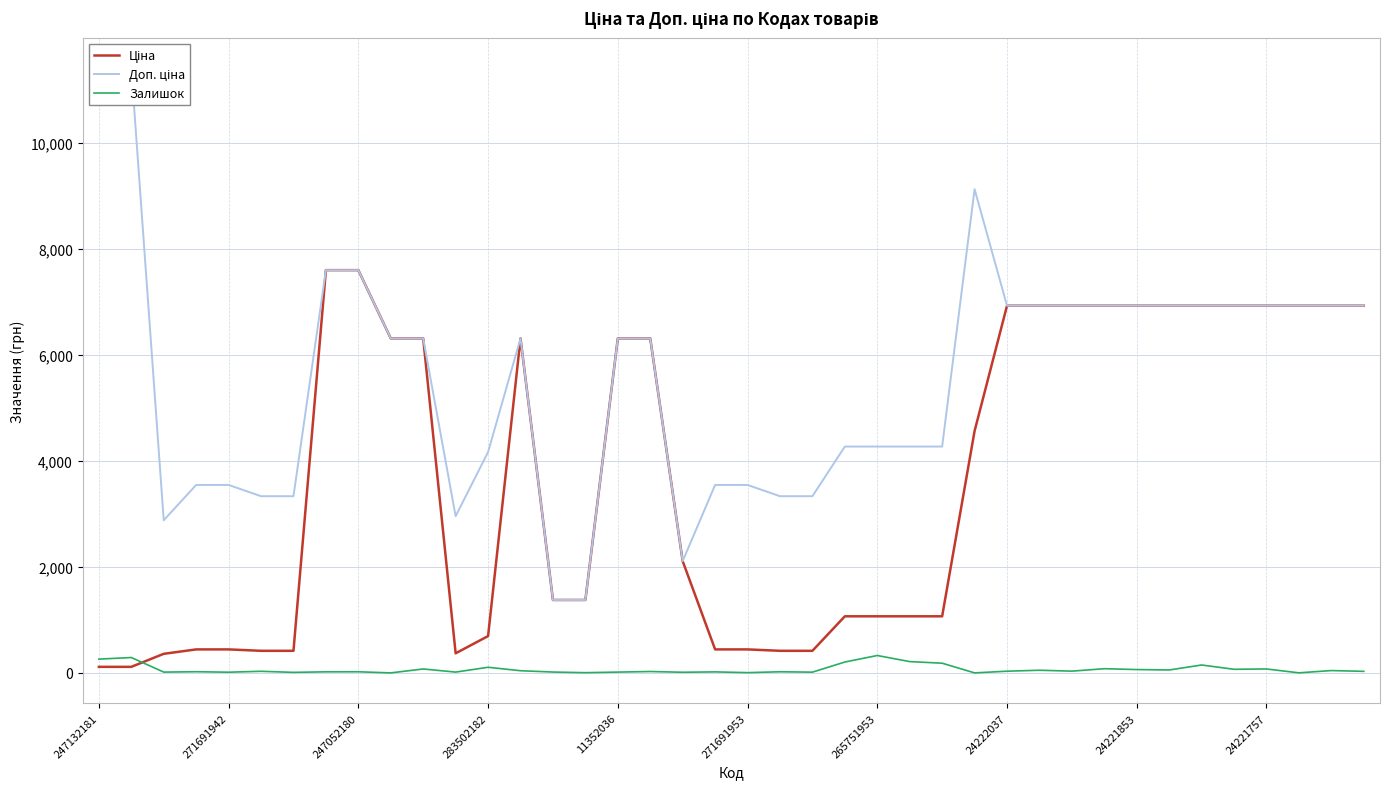

Is it true that Ціна equals 3548.3 at 38?

False